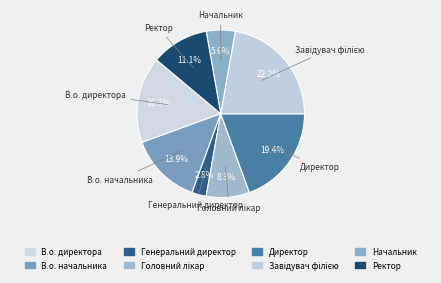

What percentage is NOT represented by В.о. начальника?

86.1%